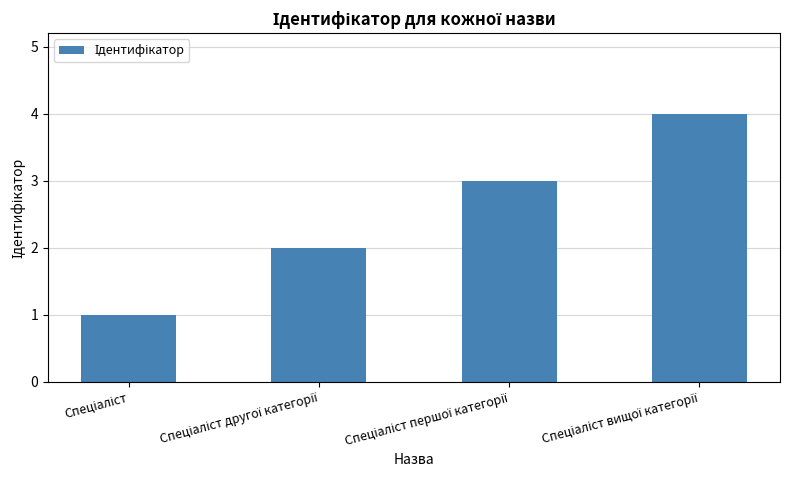

What is the greatest value displayed?

4